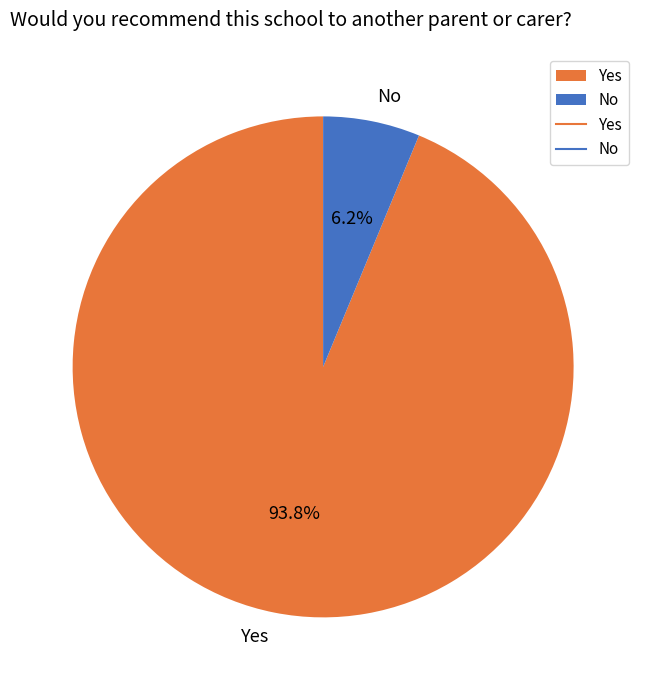

To the nearest percent, what is the combined percentage of Yes and No?

100%